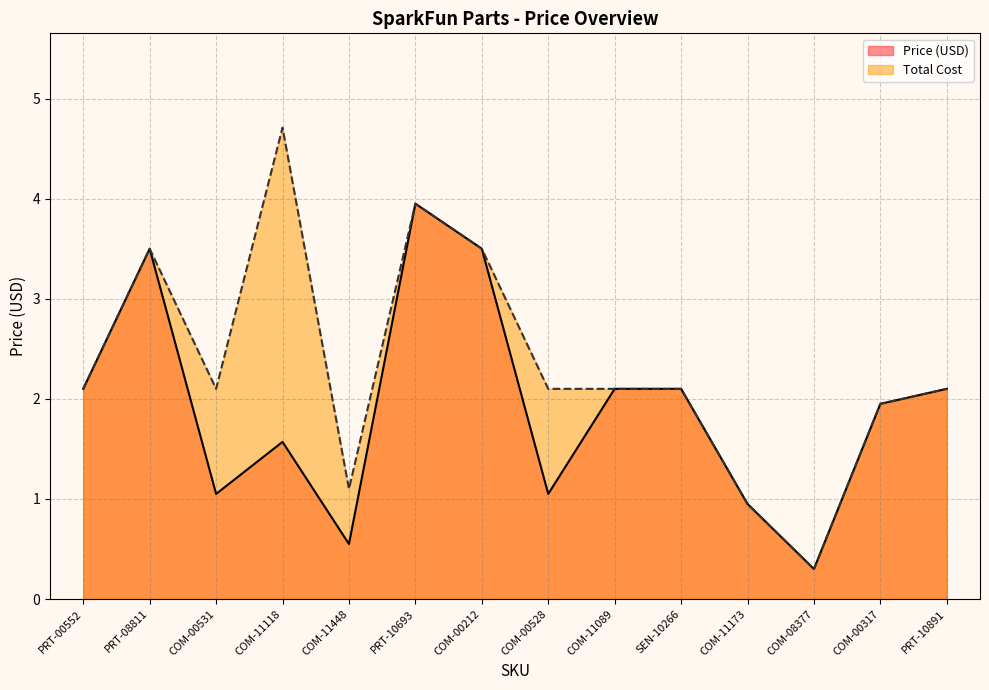

What is the difference between the maximum and second lowest values in the Total Cost series?

3.8